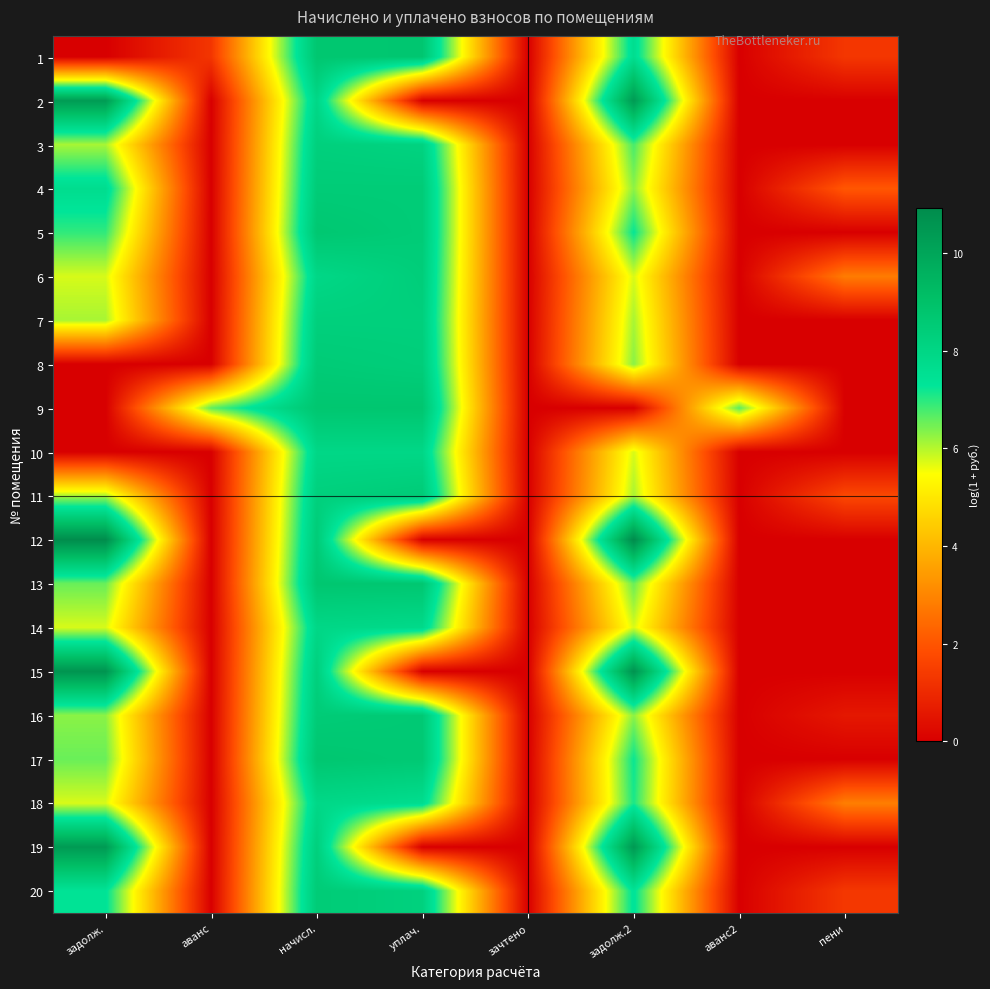

Which category has the highest value across all series?

задолж.2